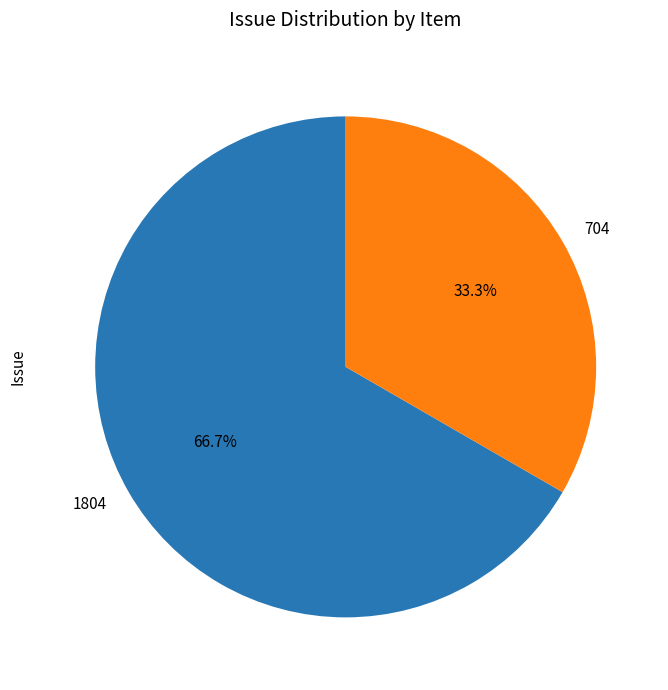

How many segments does this pie chart have?

2